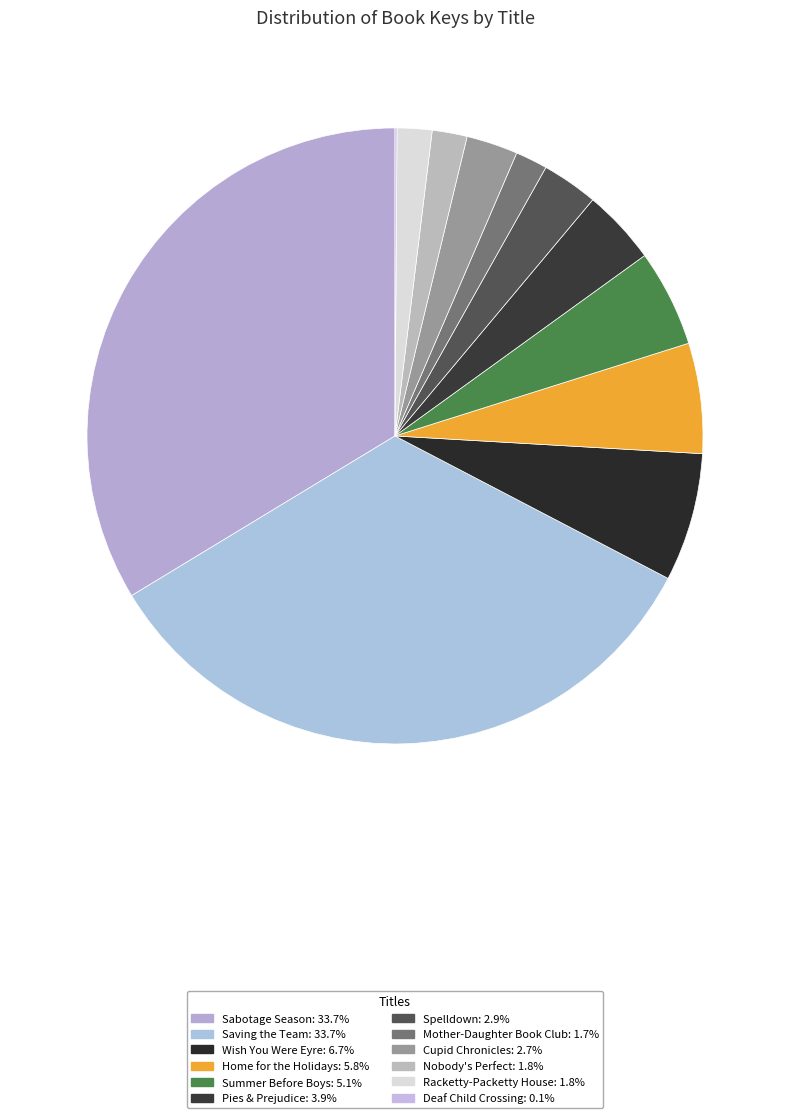

To the nearest percent, what percentage of the pie is Summer Before Boys?

5%